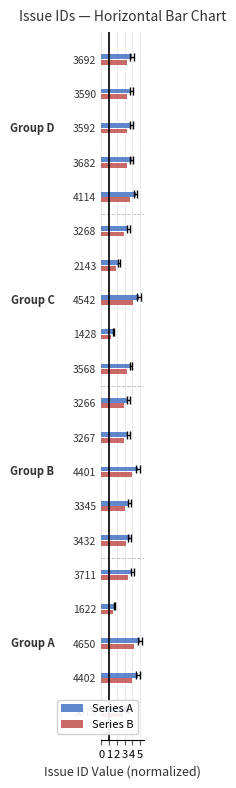

What is the value of the Series A bar at the 19th from the left?

3.9